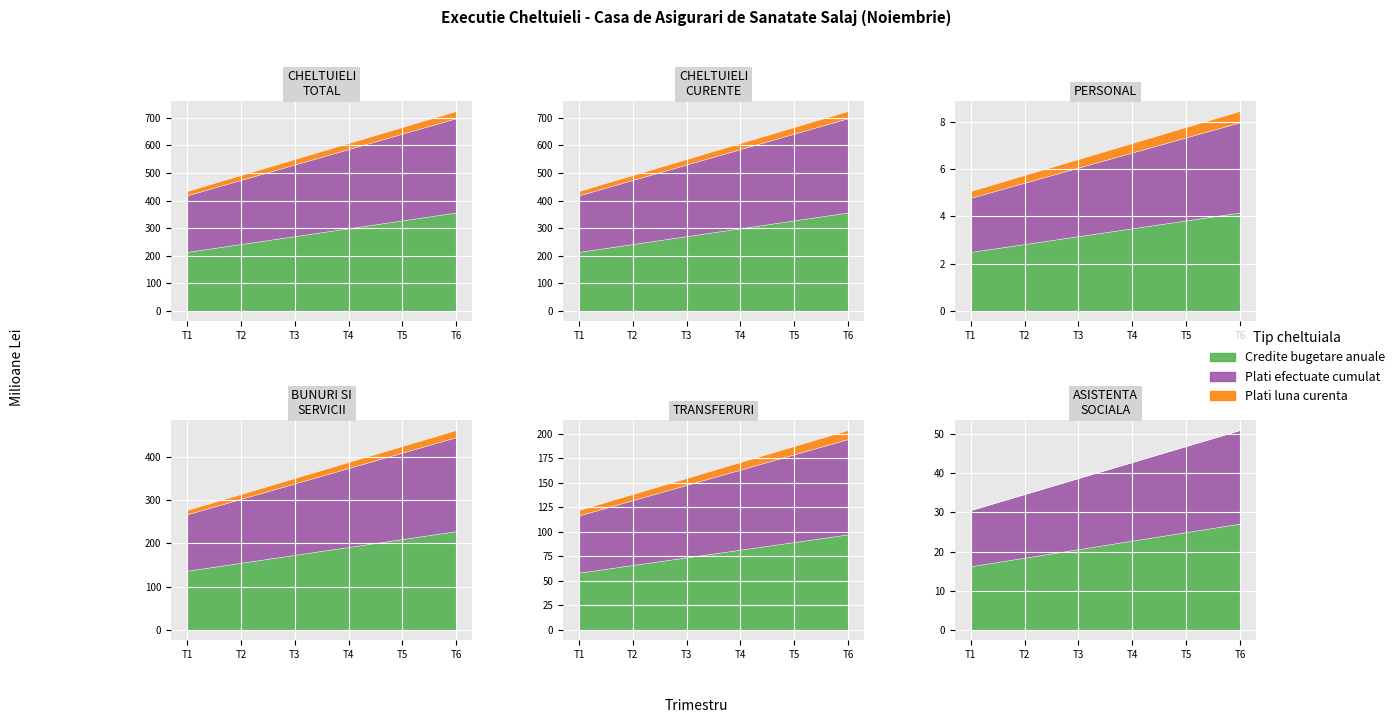

How many lines are shown in the chart?

3